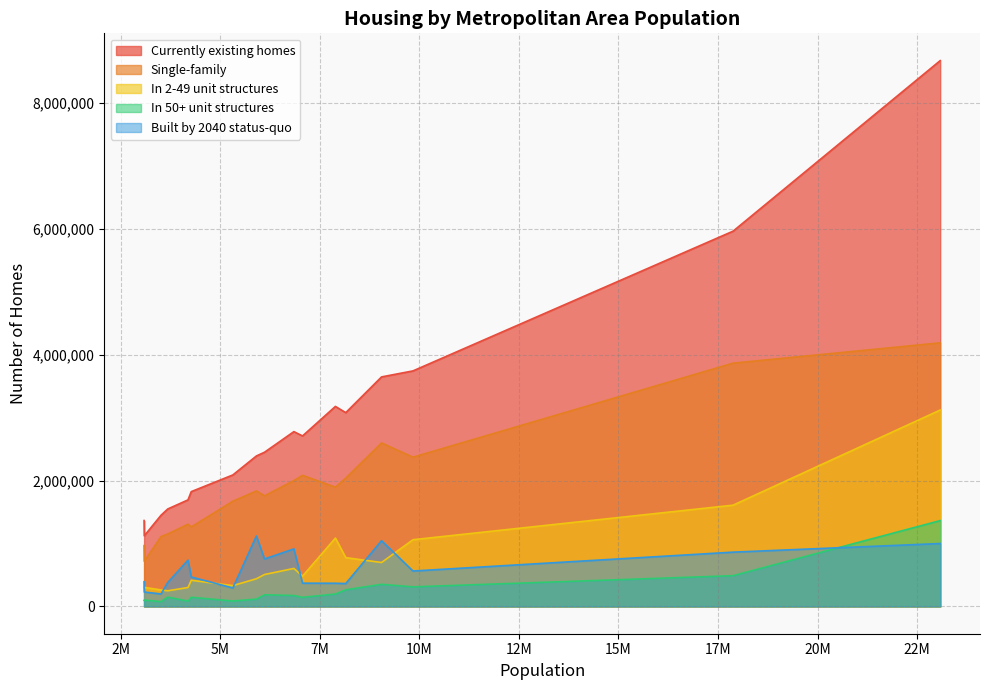

At how many categories does at least one series exceed 4943300?

2